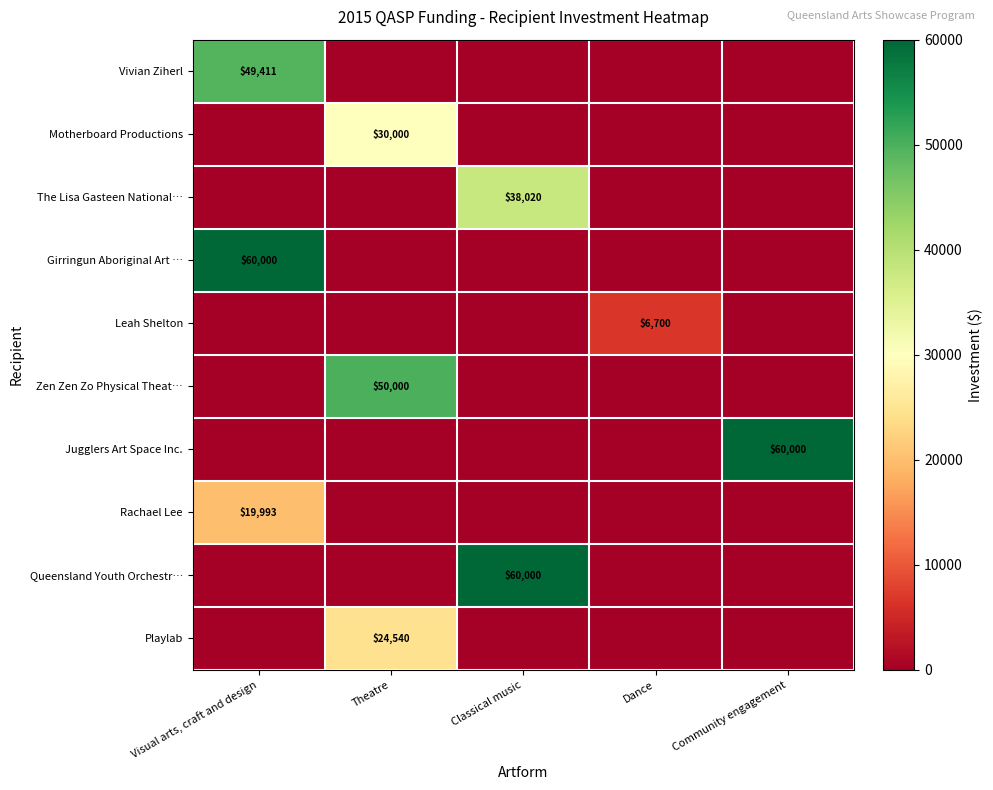

Is it true that Rachael Lee equals 13130 at Visual arts, craft and design?

False